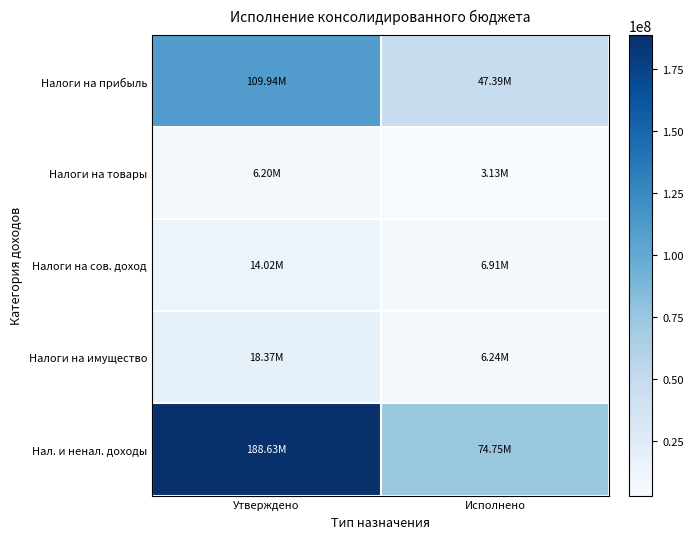

Reading left to right, list all the values displayed in this chart.

Налоги на прибыль: Утверждено=109940600.0	Исполнено=47387956.6
Налоги на товары: Утверждено=6203887.0	Исполнено=3125768.2
Налоги на сов. доход: Утверждено=14021070.0	Исполнено=6914897.8
Налоги на имущество: Утверждено=18372000.0	Исполнено=6239503.5
Нал. и ненал. доходы: Утверждено=188629175.0	Исполнено=74750885.4